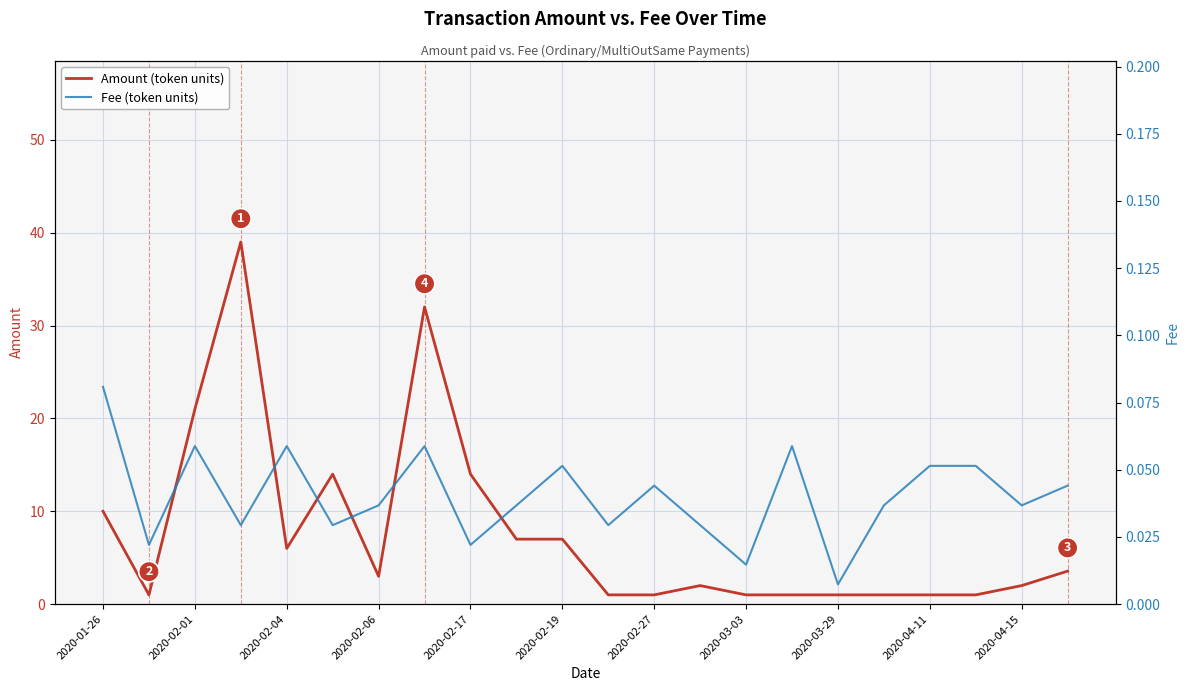

Is the value of Amount (token units) at 11 greater than the value of Fee (token units) at 15?

Yes